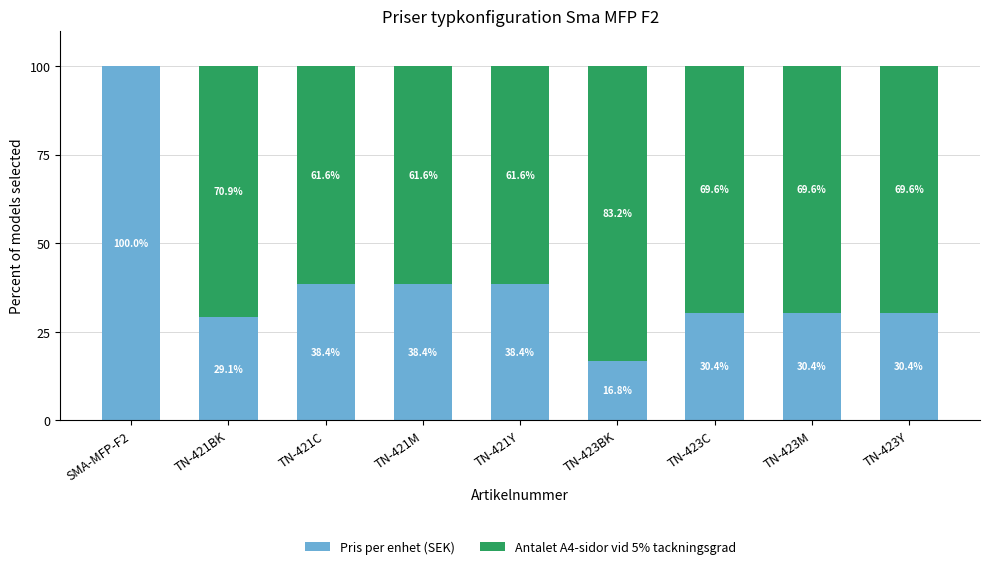

What is the sum of the Pris per enhet (SEK) values at TN-421M and TN-423M?

68.8